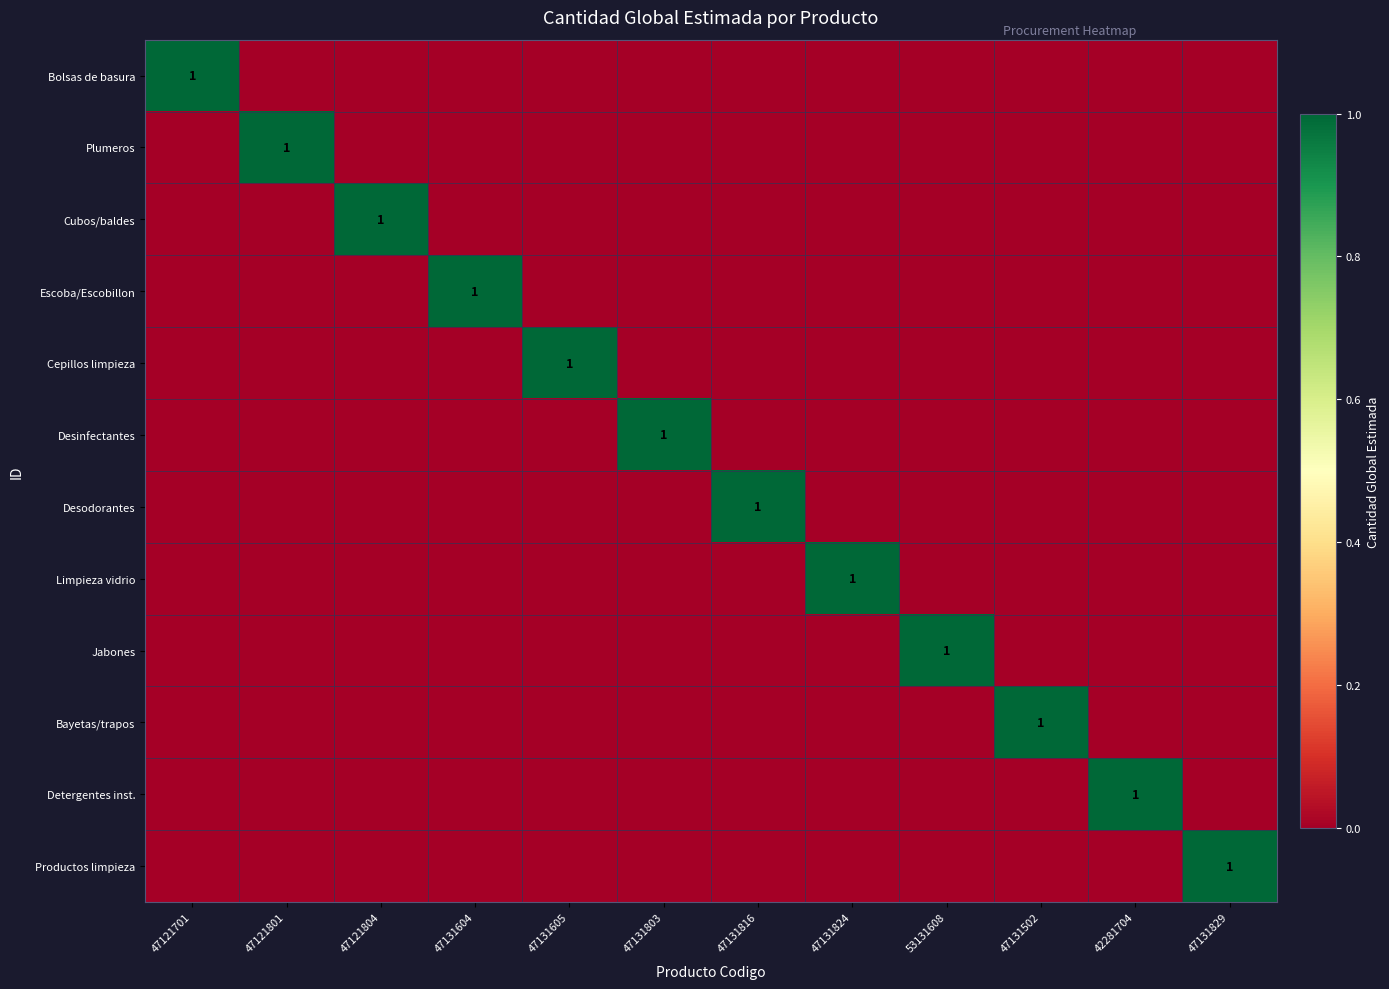

Is it true that Escoba/Escobillon equals 2 at 47131604?

False